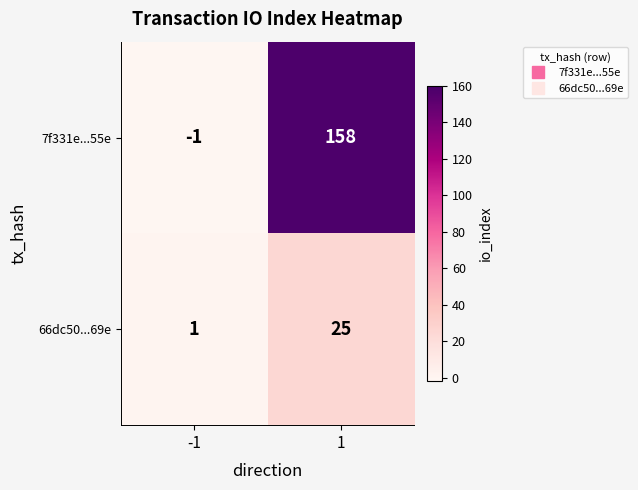

Count the number of data series in this chart.

2